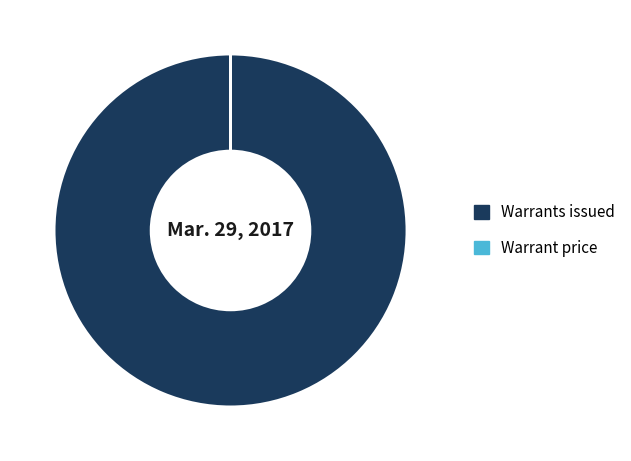

What is the largest slice in the pie chart?

Warrants issued